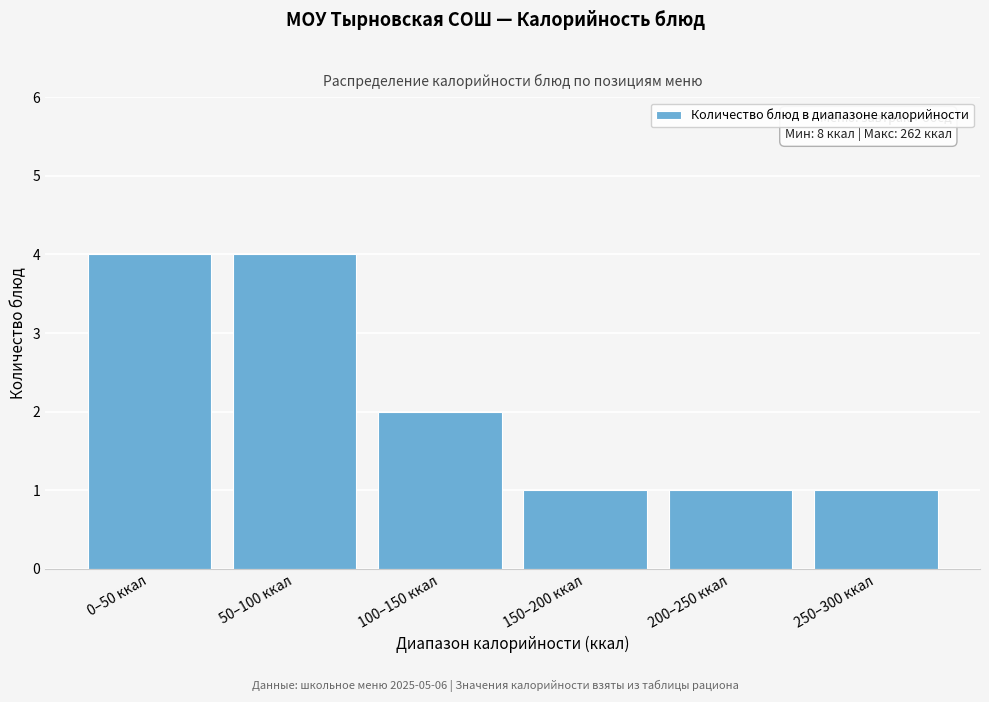

Reading left to right, transcribe all the data shown in this chart.

0–50 ккал=4	50–100 ккал=4	100–150 ккал=2	150–200 ккал=1	200–250 ккал=1	250–300 ккал=1